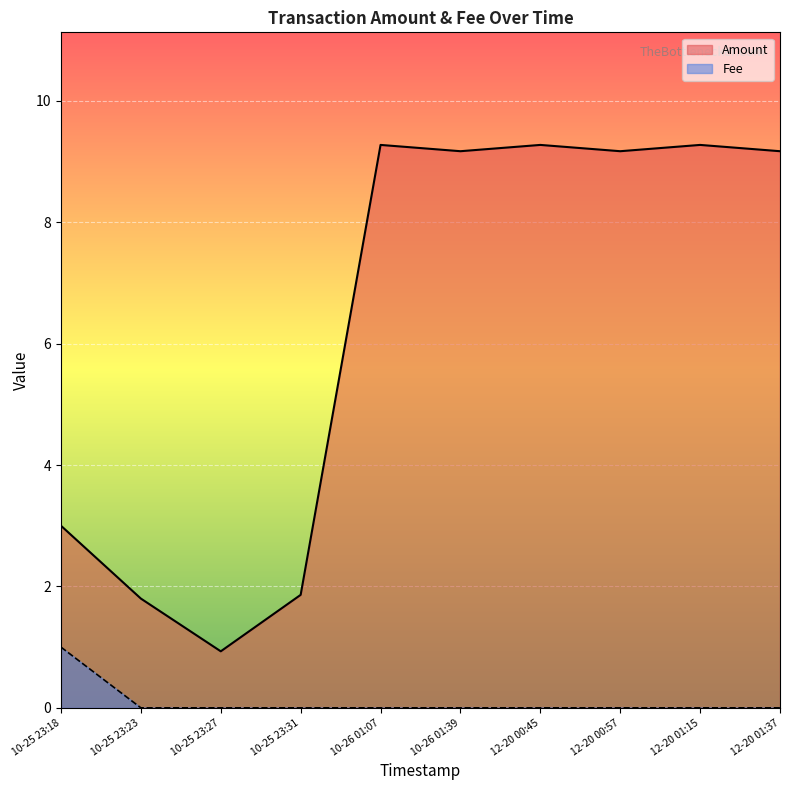

How many lines are shown in the chart?

2